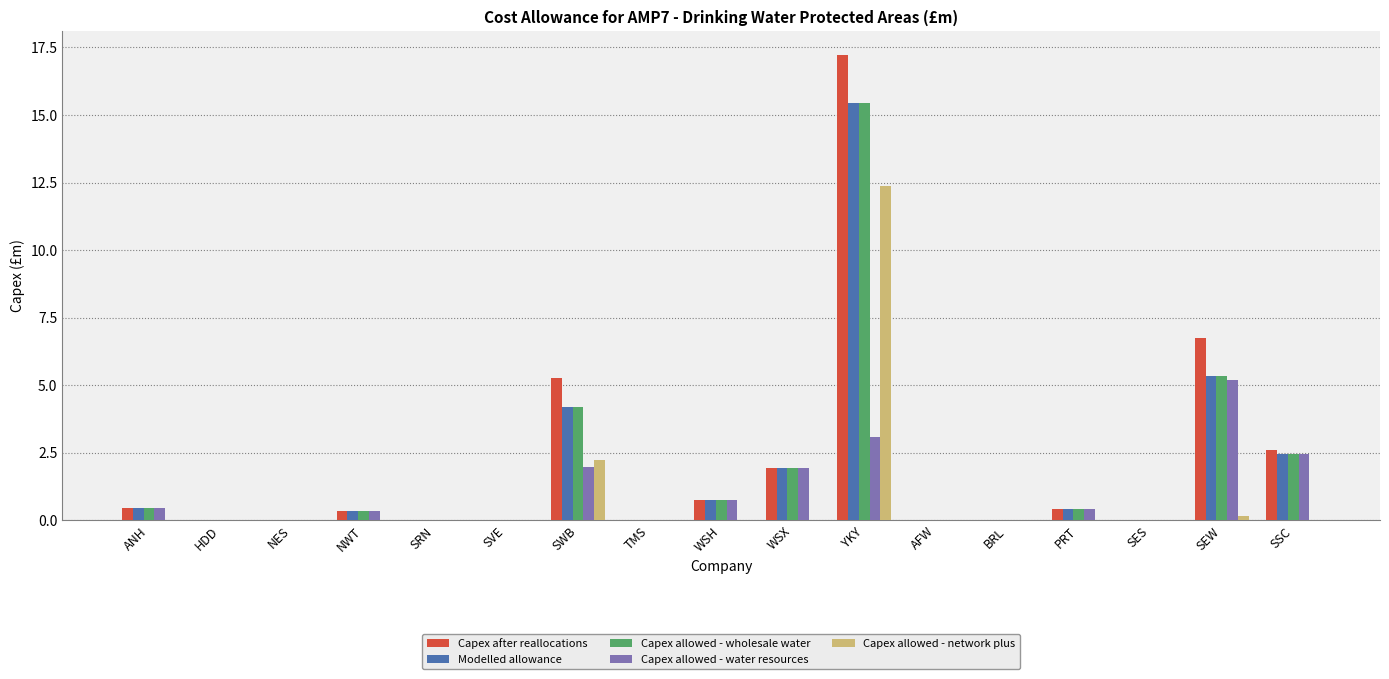

What is the highest value of the Capex allowed - network plus series?

12.4